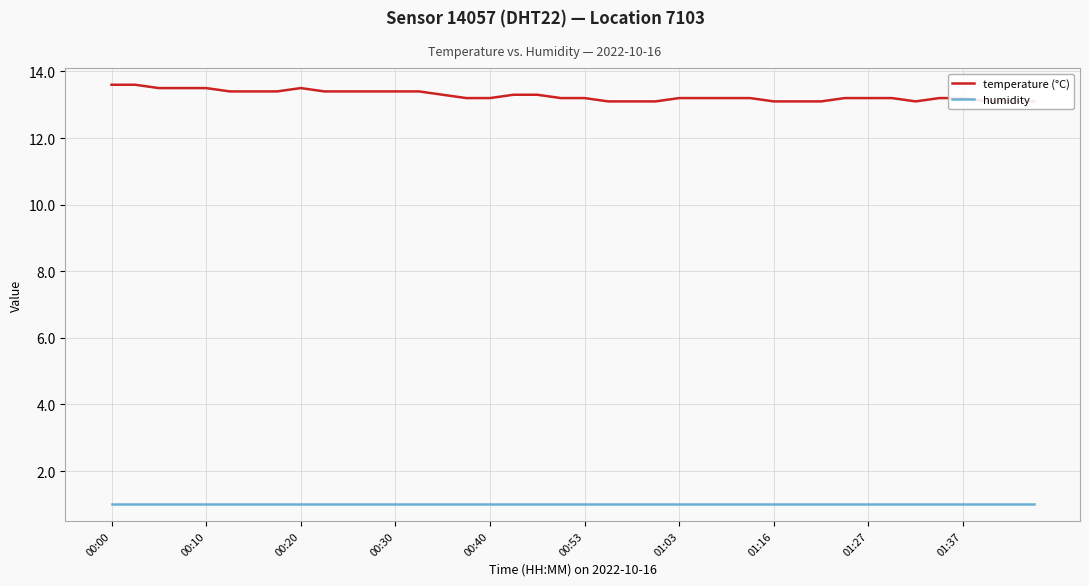

Which has a higher value, 12 or 25?

12